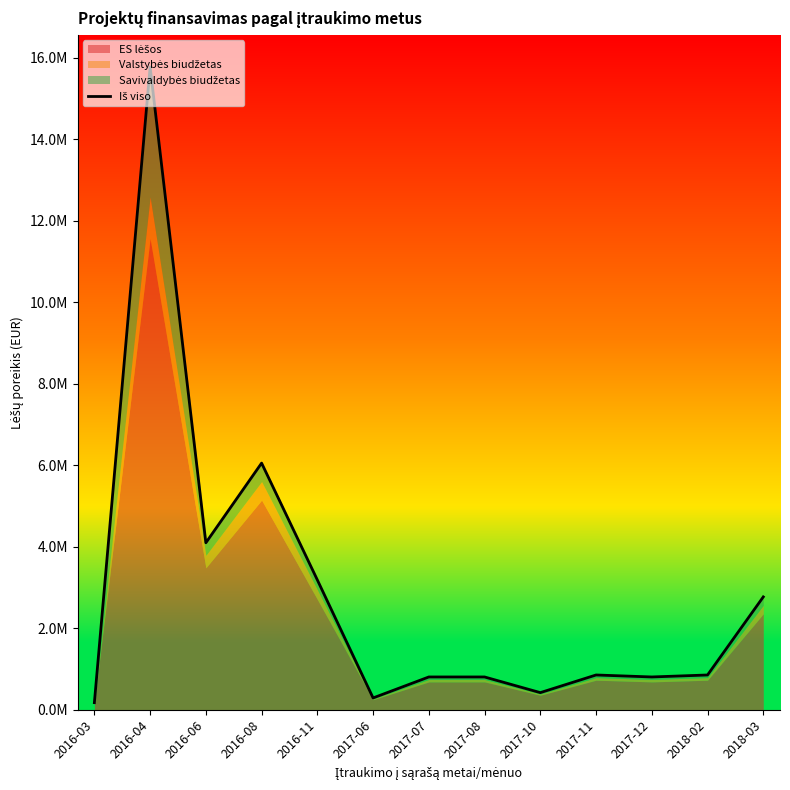

Which has a higher value, 2017-11 or 2017-12?

2017-11